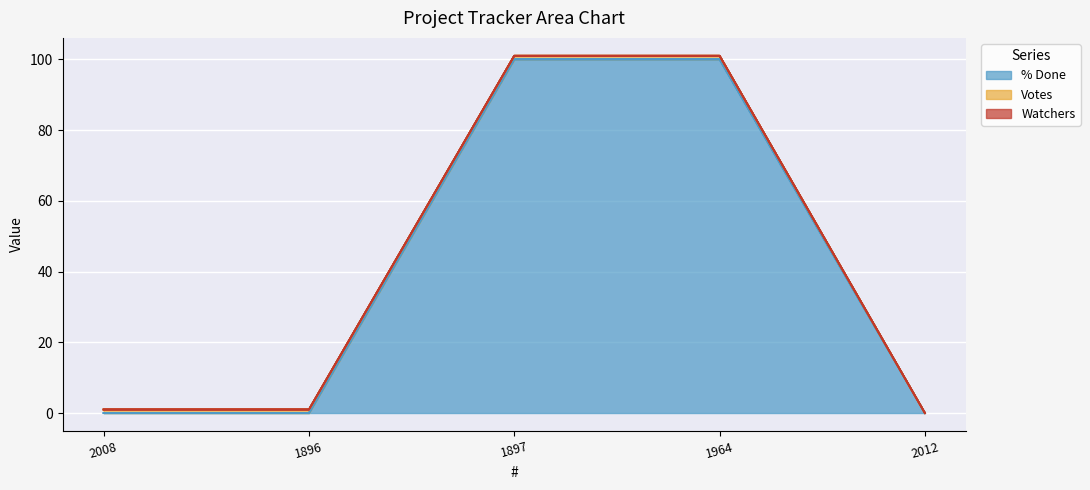

True or false: Votes and % Done cross at least once.

True